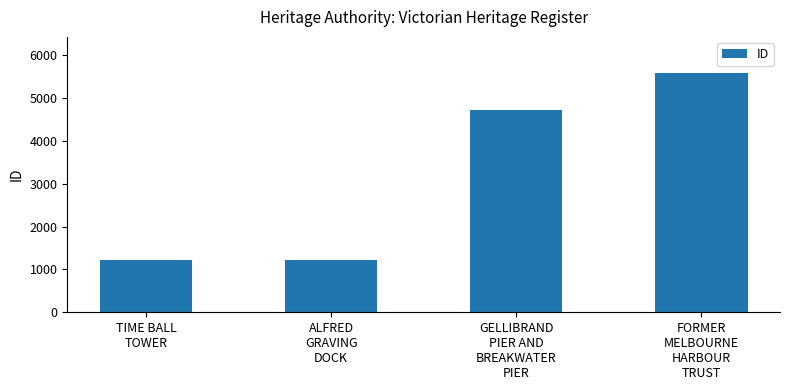

What is the difference between the maximum and minimum values?

4368